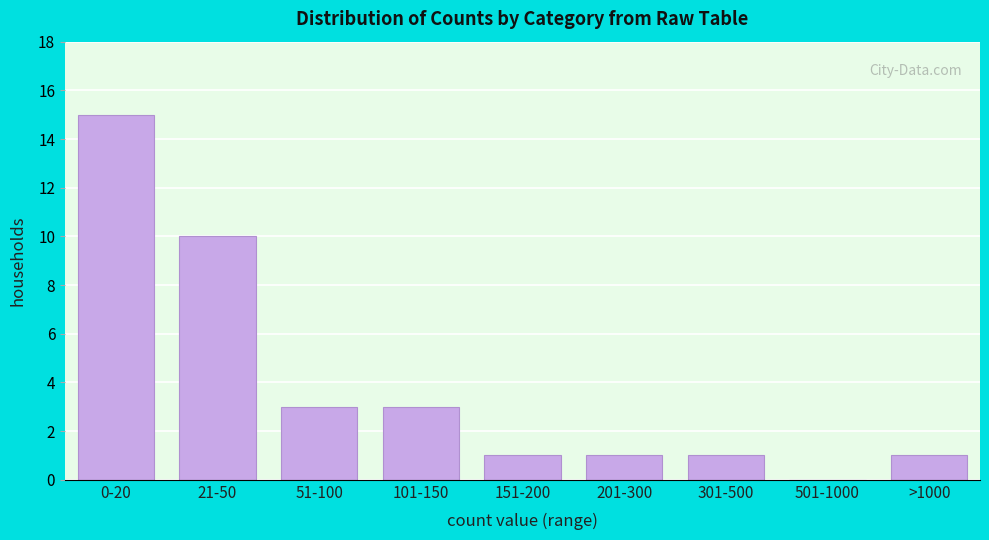

Reading left to right, transcribe all the data shown in this chart.

0-20=15	21-50=10	51-100=3	101-150=3	151-200=1	201-300=1	301-500=1	501-1000=0	>1000=1